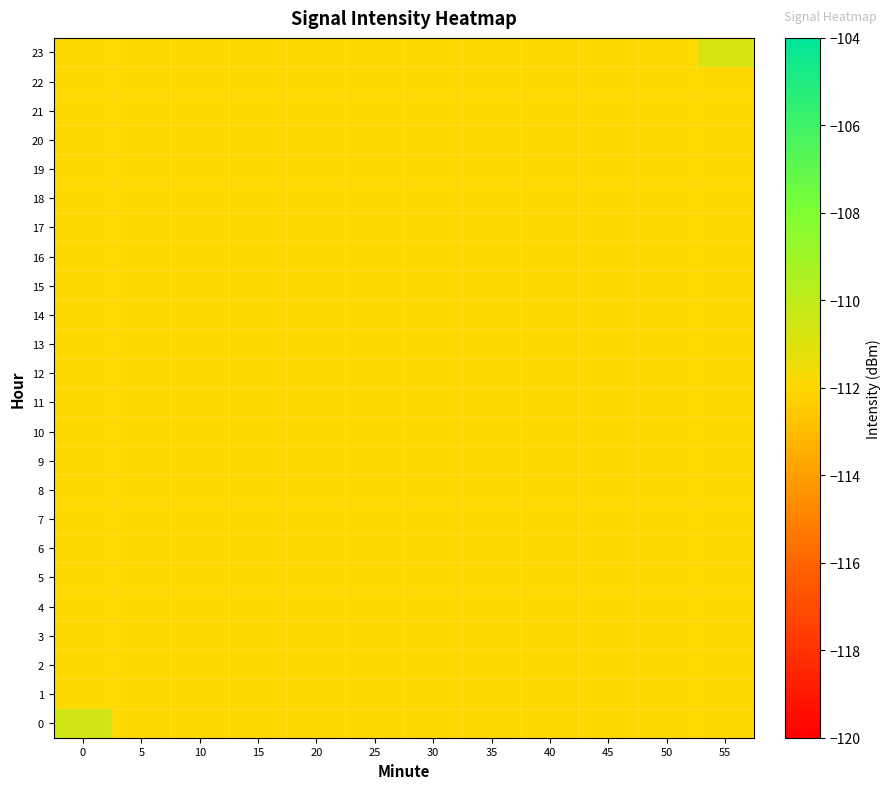

At which category does the chart reach its minimum across all series?

5